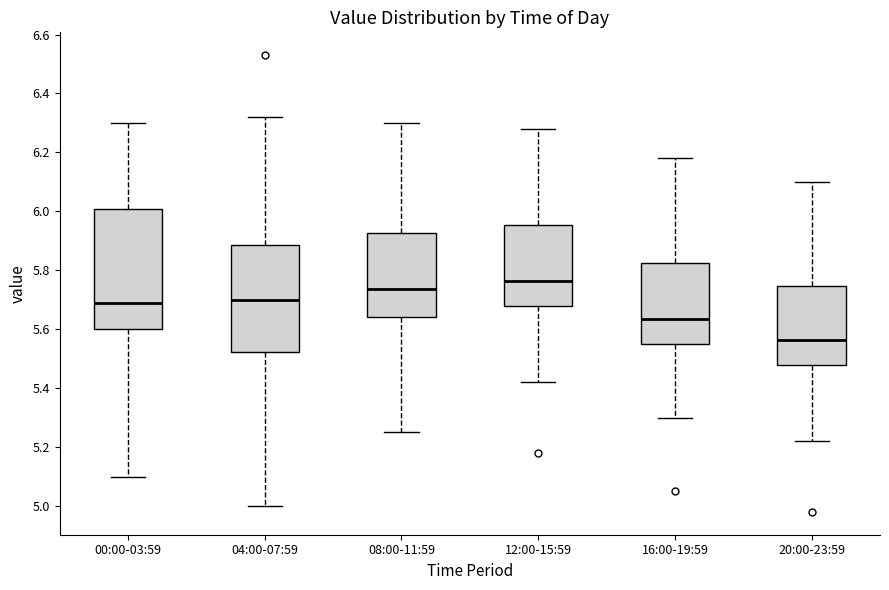

Reading left to right, read every box against the y-axis: the position of its median line, the range the box covers, and the ends of its whiskers. The values are not printed on the chart, so give them approximately, as read against the axis.

00:00-03:59: median 5.70, box 5.60 to 6.00, whiskers 5.10 to 6.30
04:00-07:59: median 5.70, box 5.52 to 5.88, whiskers 5.00 to 6.32
08:00-11:59: median 5.74, box 5.64 to 5.92, whiskers 5.26 to 6.30
12:00-15:59: median 5.76, box 5.68 to 5.96, whiskers 5.42 to 6.28
16:00-19:59: median 5.64, box 5.56 to 5.82, whiskers 5.30 to 6.18
20:00-23:59: median 5.56, box 5.48 to 5.74, whiskers 5.22 to 6.10